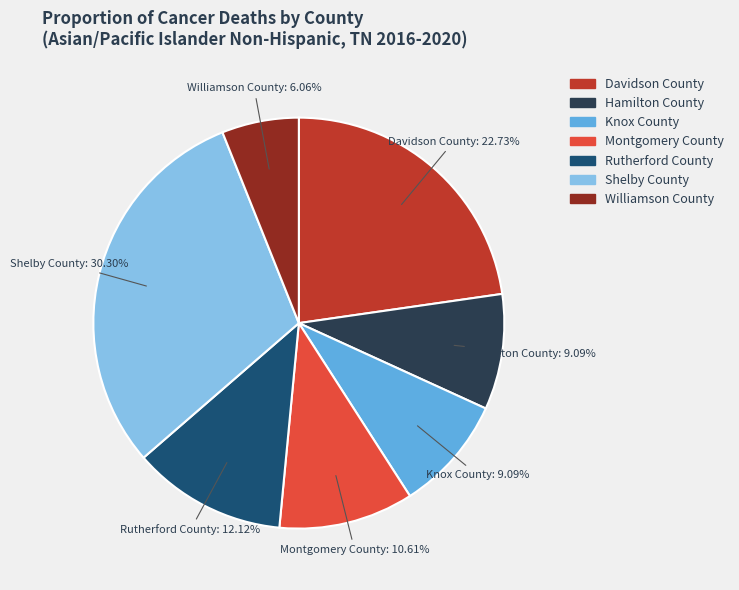

How many segments does this pie chart have?

7